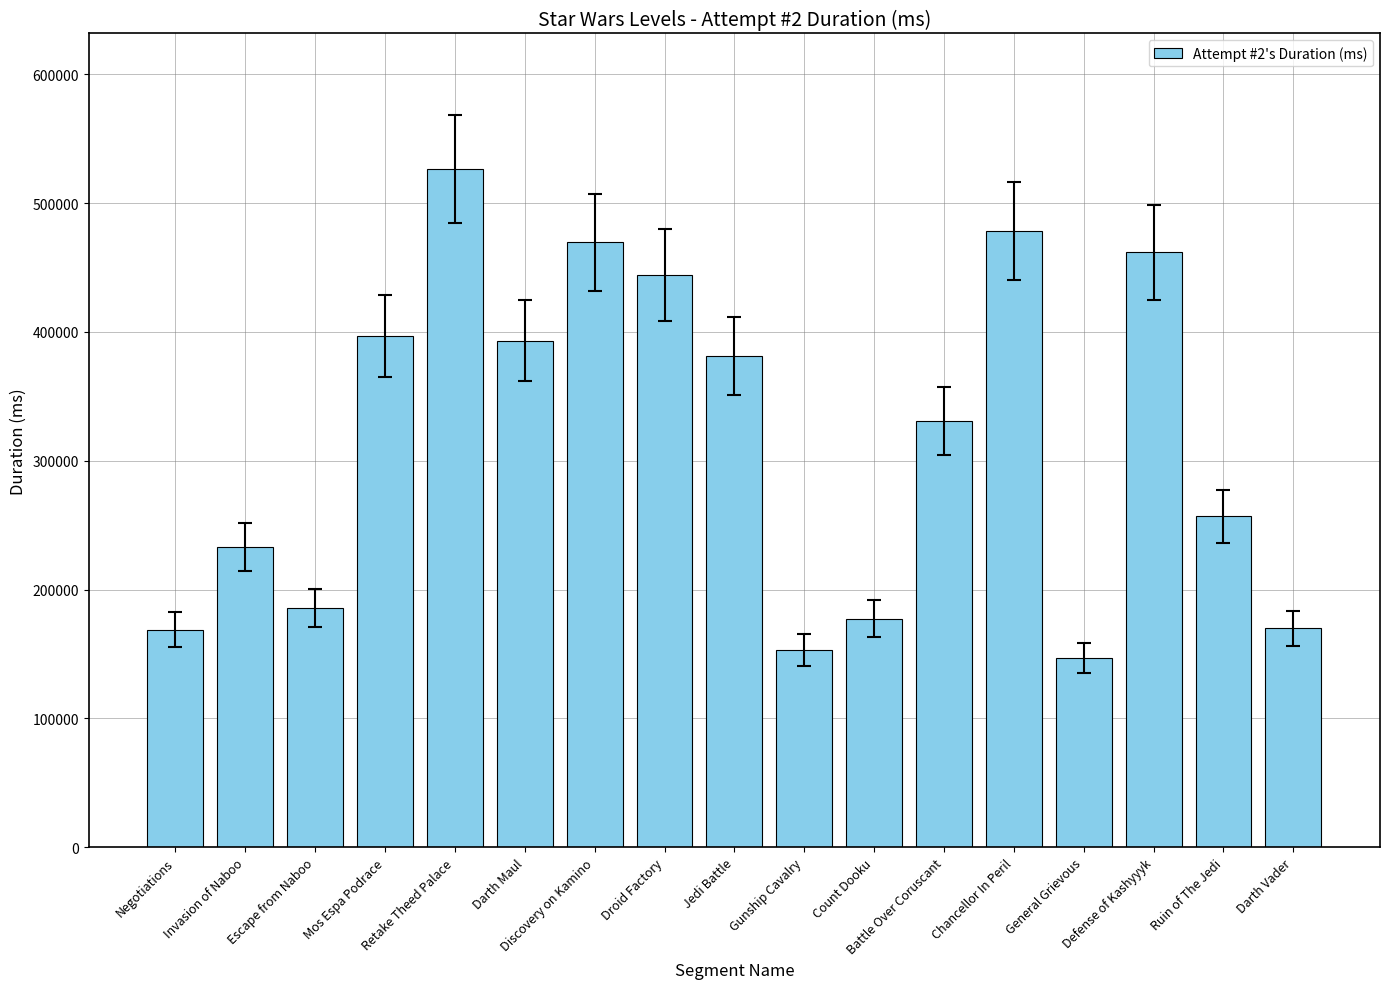

Count the number of categories in the chart.

17